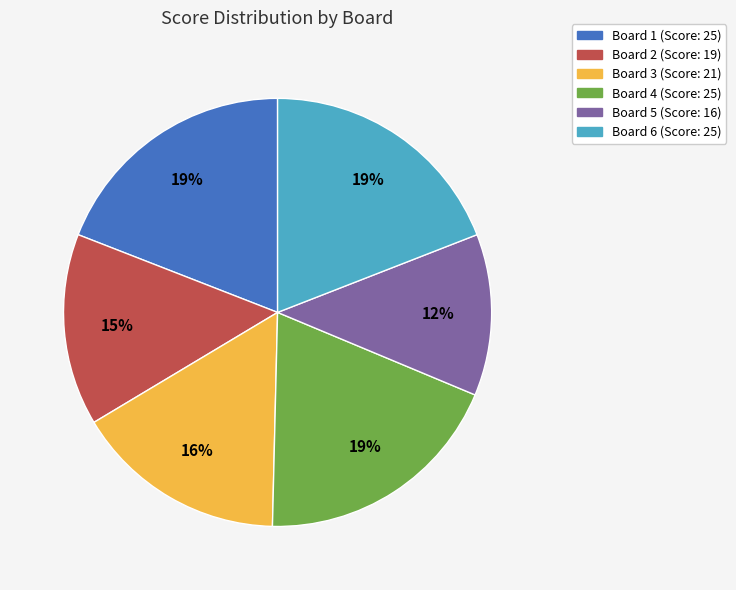

To the nearest percent, what percentage of the pie is Board 5?

12%